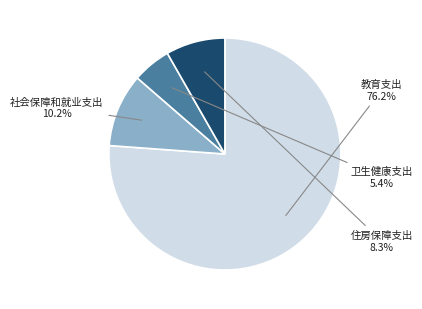

How many segments does this pie chart have?

4